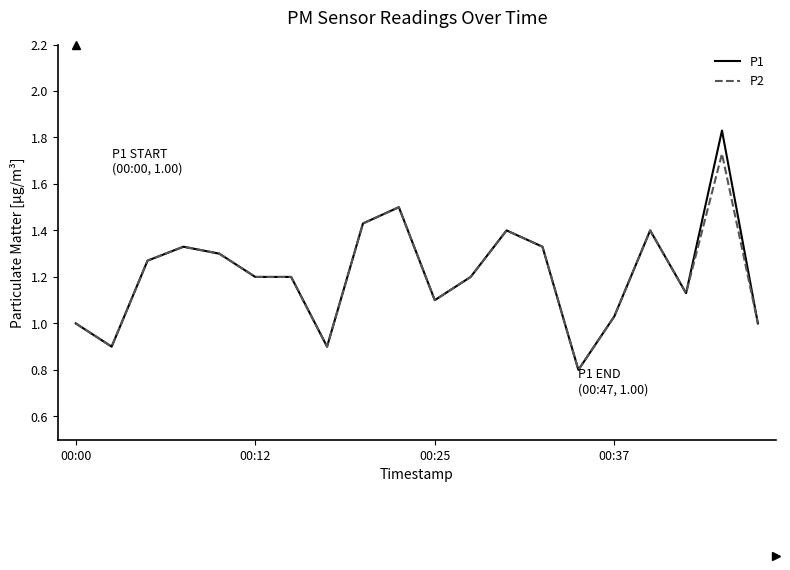

Which series has the widest spread of values?

P1